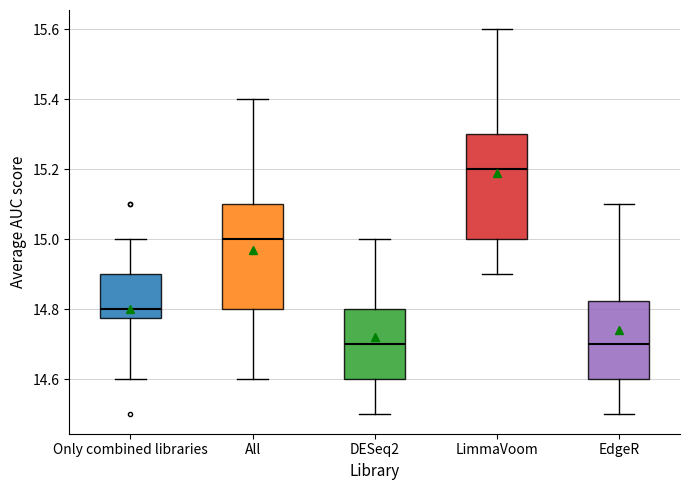

Reading left to right, transcribe this box plot: for each box, give where its median line is, the range the box spans, and where its two whiskers end, as read against the y-axis. The values are not printed on the chart, so give them approximately, as read against the axis.

Only combined libraries: median 14.80, box 14.78 to 14.90, whiskers 14.60 to 15.00
All: median 15.00, box 14.80 to 15.10, whiskers 14.60 to 15.40
DESeq2: median 14.70, box 14.60 to 14.80, whiskers 14.50 to 15.00
LimmaVoom: median 15.20, box 15.00 to 15.30, whiskers 14.90 to 15.60
EdgeR: median 14.70, box 14.60 to 14.82, whiskers 14.50 to 15.10